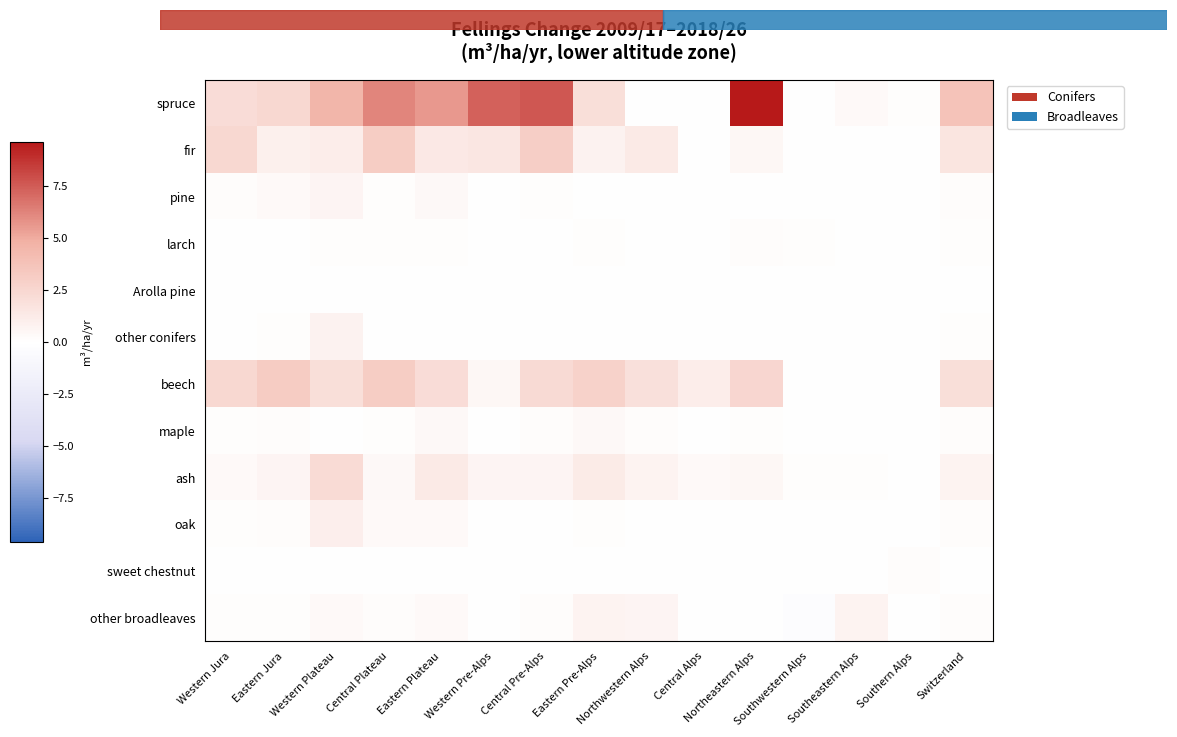

Reading right to left, transcribe all the data shown in this chart.

spruce: Switzerland=3.7	Southern Alps=0.1	Southeastern Alps=0.3	Southwestern Alps=0.0	Northeastern Alps=9.6	Central Alps=0.0	Northwestern Alps=-0.1	Eastern Pre-Alps=2.0	Central Pre-Alps=7.6	Western Pre-Alps=7.3	Eastern Plateau=5.6	Central Plateau=6.2	Western Plateau=4.5	Eastern Jura=2.4	Western Jura=2.1
fir: Switzerland=1.6	Southern Alps=0.0	Southeastern Alps=0.0	Southwestern Alps=0.0	Northeastern Alps=0.5	Central Alps=0.0	Northwestern Alps=1.3	Eastern Pre-Alps=0.8	Central Pre-Alps=3.0	Western Pre-Alps=1.5	Eastern Plateau=1.4	Central Plateau=3.1	Western Plateau=1.1	Eastern Jura=0.9	Western Jura=2.4
pine: Switzerland=0.2	Southern Alps=0.0	Southeastern Alps=0.0	Southwestern Alps=0.0	Northeastern Alps=0.0	Central Alps=0.0	Northwestern Alps=0.0	Eastern Pre-Alps=0.0	Central Pre-Alps=0.1	Western Pre-Alps=0.0	Eastern Plateau=0.4	Central Plateau=0.1	Western Plateau=0.6	Eastern Jura=0.3	Western Jura=0.2
larch: Switzerland=0.1	Southern Alps=0.0	Southeastern Alps=0.0	Southwestern Alps=0.1	Northeastern Alps=0.2	Central Alps=0.0	Northwestern Alps=0.0	Eastern Pre-Alps=0.1	Central Pre-Alps=0.0	Western Pre-Alps=0.0	Eastern Plateau=0.1	Central Plateau=0.1	Western Plateau=0.1	Eastern Jura=0.0	Western Jura=0.0
Arolla pine: Switzerland=0.0	Southern Alps=0.0	Southeastern Alps=0.0	Southwestern Alps=0.0	Northeastern Alps=0.0	Central Alps=0.0	Northwestern Alps=0.0	Eastern Pre-Alps=0.0	Central Pre-Alps=0.0	Western Pre-Alps=0.0	Eastern Plateau=0.0	Central Plateau=0.0	Western Plateau=0.0	Eastern Jura=0.0	Western Jura=0.0
other conifers: Switzerland=0.1	Southern Alps=0.0	Southeastern Alps=0.0	Southwestern Alps=0.0	Northeastern Alps=0.0	Central Alps=0.0	Northwestern Alps=0.0	Eastern Pre-Alps=0.0	Central Pre-Alps=0.0	Western Pre-Alps=0.0	Eastern Plateau=0.0	Central Plateau=0.0	Western Plateau=0.8	Eastern Jura=0.1	Western Jura=0.0
beech: Switzerland=2.0	Southern Alps=0.0	Southeastern Alps=0.0	Southwestern Alps=0.0	Northeastern Alps=2.5	Central Alps=1.1	Northwestern Alps=1.9	Eastern Pre-Alps=2.8	Central Pre-Alps=2.3	Western Pre-Alps=0.5	Eastern Plateau=2.1	Central Plateau=3.1	Western Plateau=2.0	Eastern Jura=3.2	Western Jura=2.4
maple: Switzerland=0.2	Southern Alps=0.0	Southeastern Alps=0.0	Southwestern Alps=0.0	Northeastern Alps=0.1	Central Alps=0.0	Northwestern Alps=0.2	Eastern Pre-Alps=0.4	Central Pre-Alps=0.2	Western Pre-Alps=0.0	Eastern Plateau=0.4	Central Plateau=0.1	Western Plateau=0.0	Eastern Jura=0.2	Western Jura=0.1
ash: Switzerland=0.7	Southern Alps=0.0	Southeastern Alps=0.1	Southwestern Alps=0.1	Northeastern Alps=0.5	Central Alps=0.3	Northwestern Alps=0.7	Eastern Pre-Alps=1.2	Central Pre-Alps=0.6	Western Pre-Alps=0.6	Eastern Plateau=1.3	Central Plateau=0.4	Western Plateau=2.2	Eastern Jura=0.6	Western Jura=0.3
oak: Switzerland=0.2	Southern Alps=0.0	Southeastern Alps=0.0	Southwestern Alps=0.0	Northeastern Alps=0.0	Central Alps=0.0	Northwestern Alps=0.0	Eastern Pre-Alps=0.1	Central Pre-Alps=0.0	Western Pre-Alps=0.0	Eastern Plateau=0.3	Central Plateau=0.3	Western Plateau=1.0	Eastern Jura=0.2	Western Jura=0.1
sweet chestnut: Switzerland=0.0	Southern Alps=0.2	Southeastern Alps=0.0	Southwestern Alps=0.0	Northeastern Alps=0.0	Central Alps=0.0	Northwestern Alps=0.0	Eastern Pre-Alps=0.0	Central Pre-Alps=0.0	Western Pre-Alps=0.0	Eastern Plateau=0.0	Central Plateau=0.0	Western Plateau=0.0	Eastern Jura=0.0	Western Jura=0.0
other broadleaves: Switzerland=0.2	Southern Alps=0.0	Southeastern Alps=0.7	Southwestern Alps=-0.3	Northeastern Alps=0.0	Central Alps=0.0	Northwestern Alps=0.6	Eastern Pre-Alps=0.7	Central Pre-Alps=0.2	Western Pre-Alps=0.0	Eastern Plateau=0.3	Central Plateau=0.2	Western Plateau=0.3	Eastern Jura=0.1	Western Jura=0.1